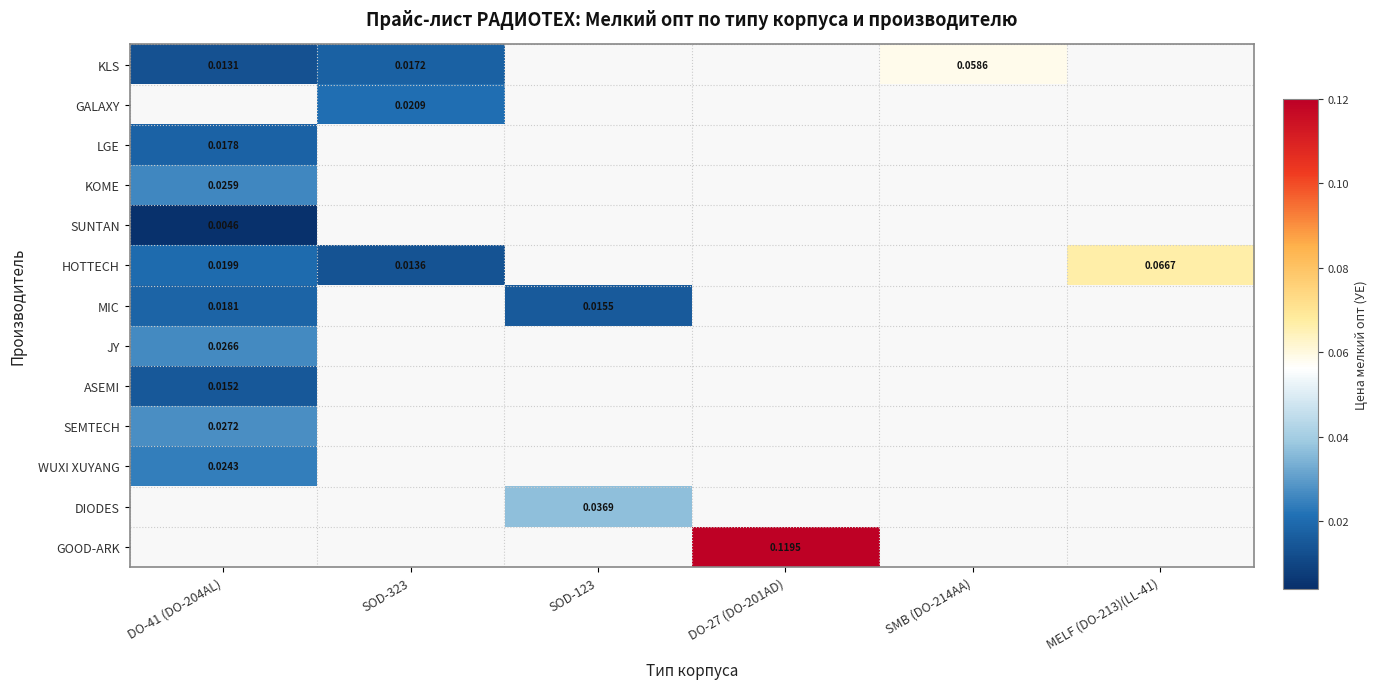

At which label does WUXI XUYANG reach its minimum?

DO-41 (DO-204AL)